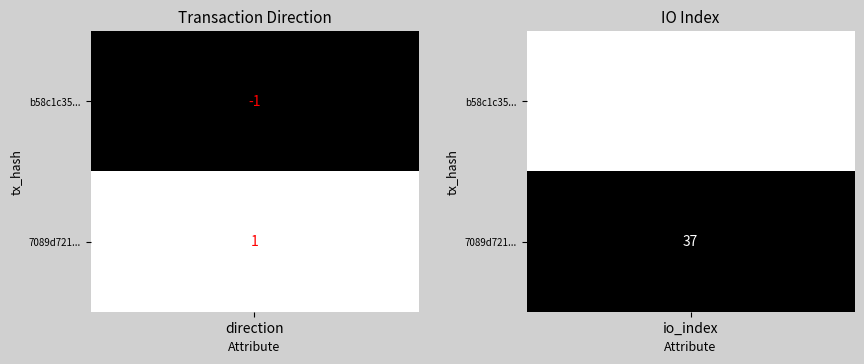

What is the minimum value for b58c1c3582ed78f3435f79e39ec02f0102ad5ef?

-1